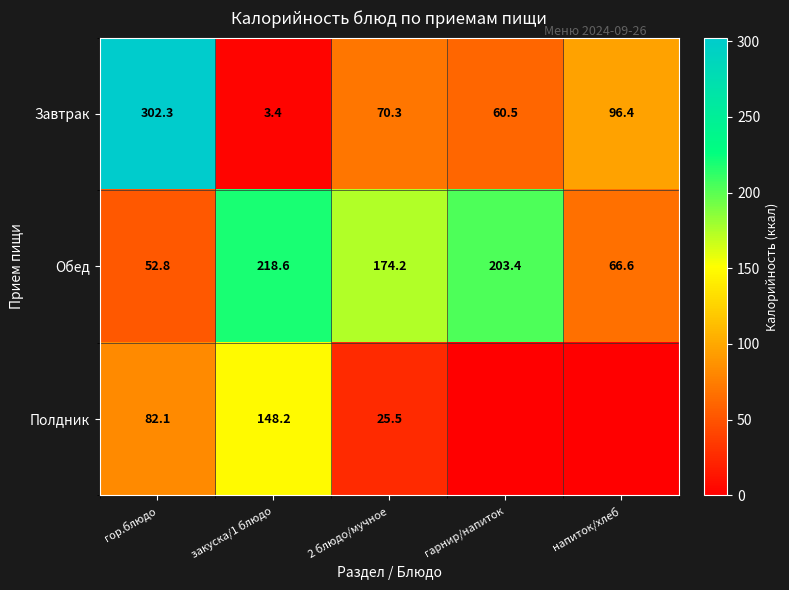

Is the value of Обед at 2 блюдо/мучное greater than the value of Завтрак at закуска/1 блюдо?

Yes